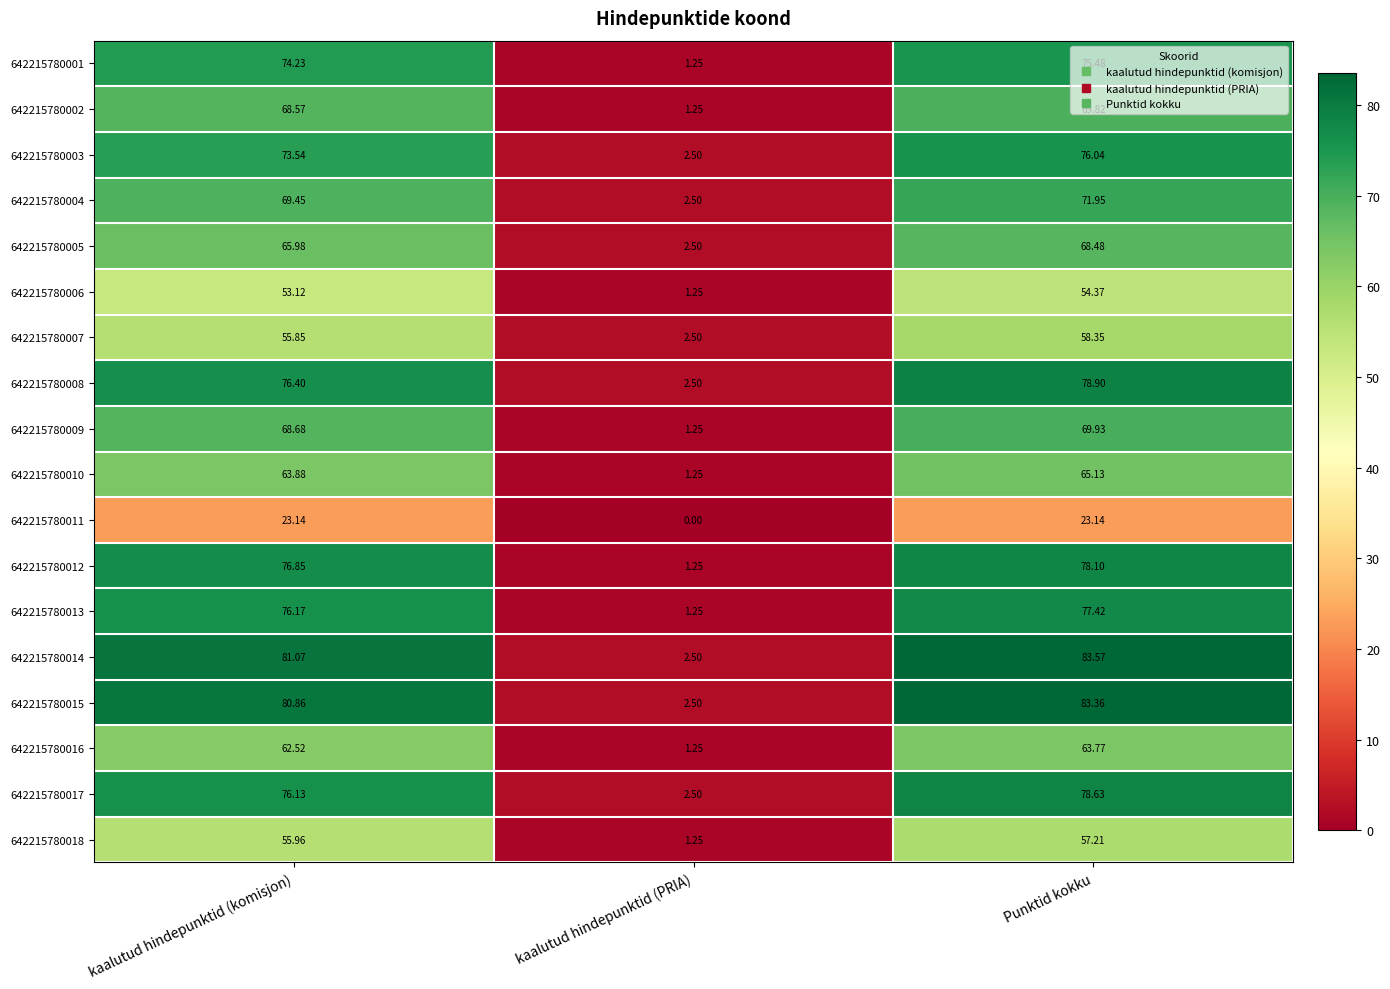

Where is 642215780001 nearest to the value 38?

kaalutud hindepunktid (komisjon)